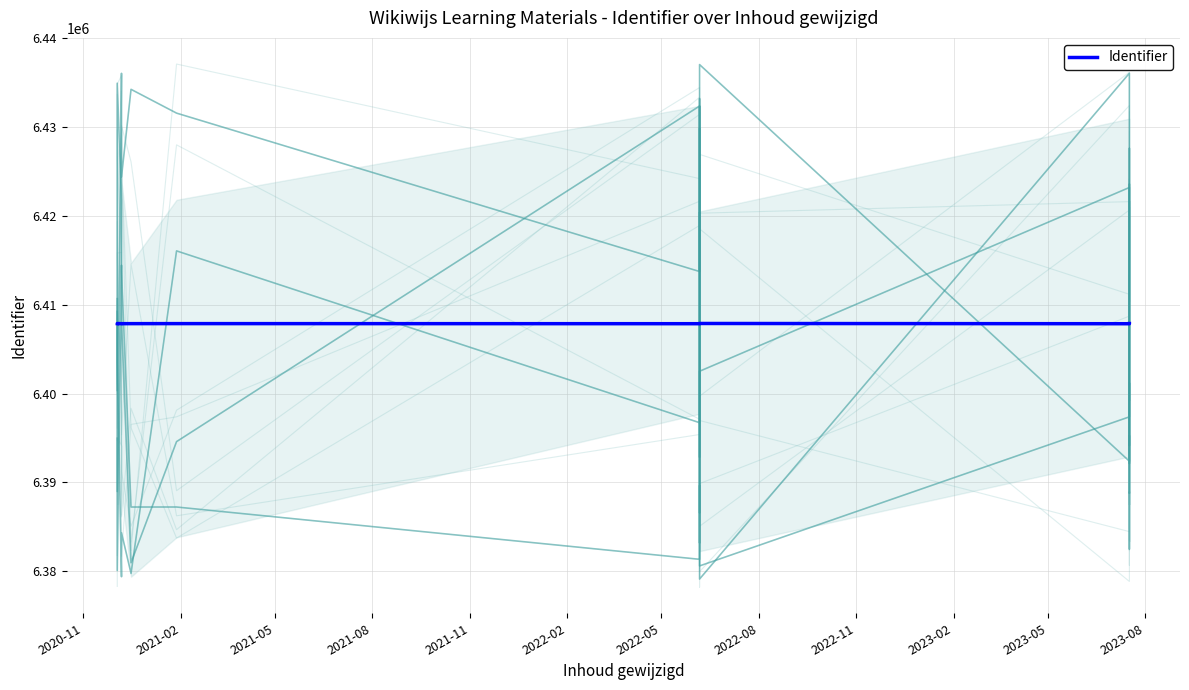

Where is the first local maximum?

2021-02